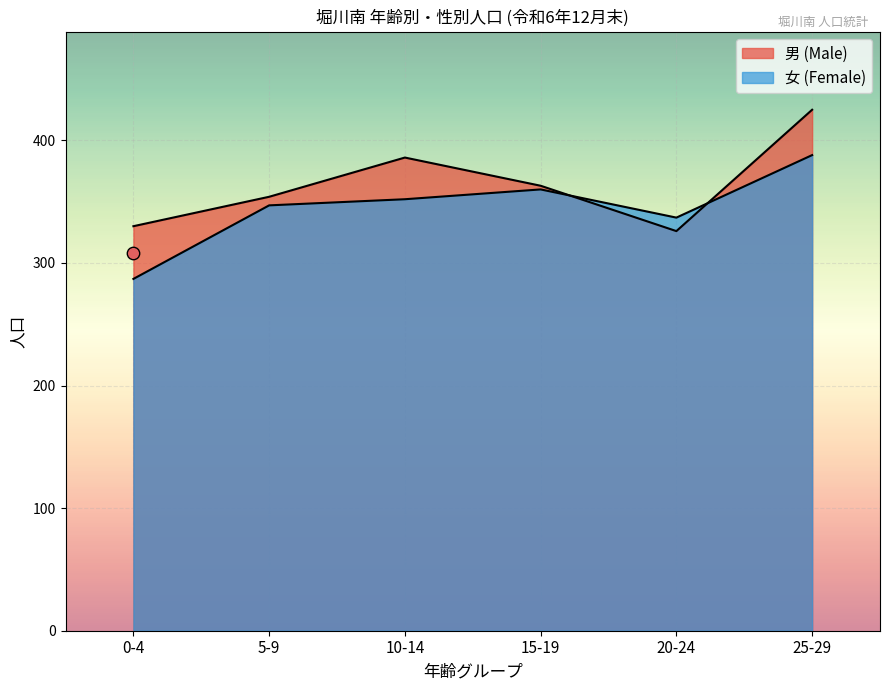

At how many categories does at least one series exceed 415?

1